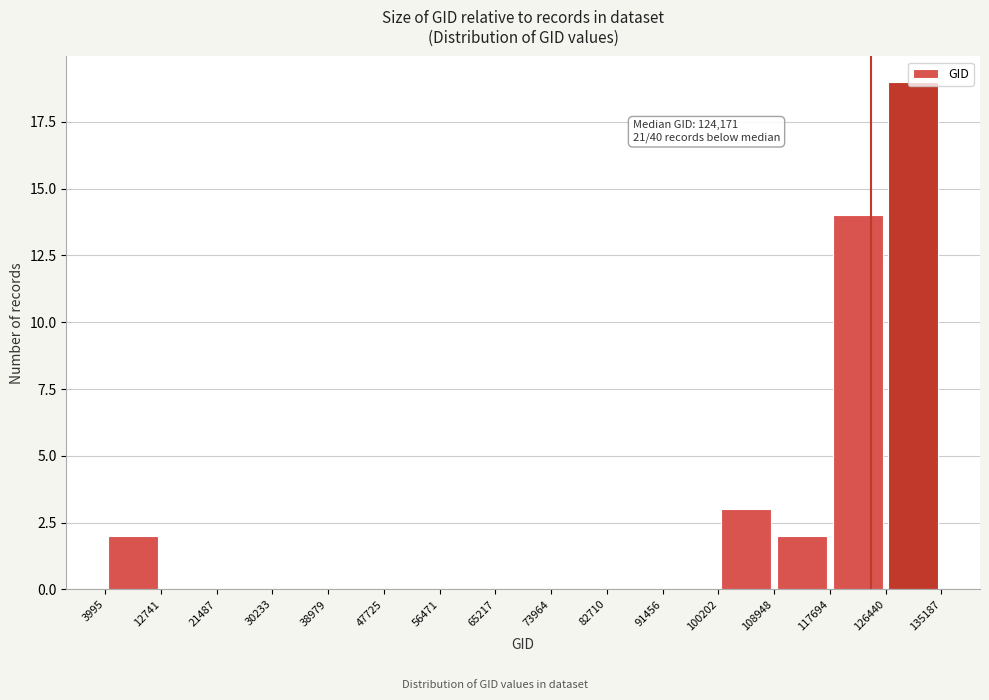

Which range on the x-axis has the tallest bar?

126440 to 135187